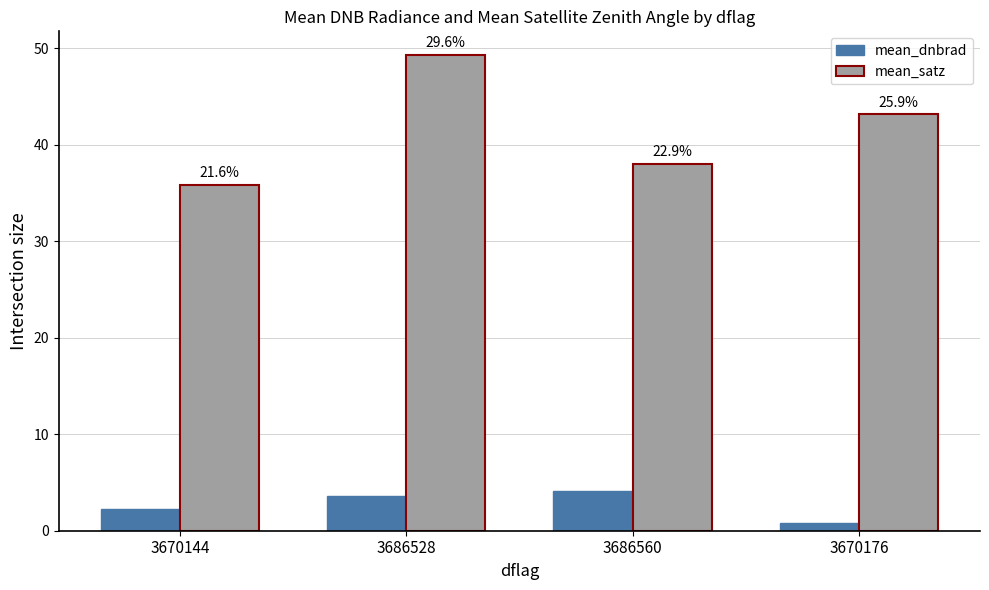

Which series has the largest total across all categories?

mean_satz